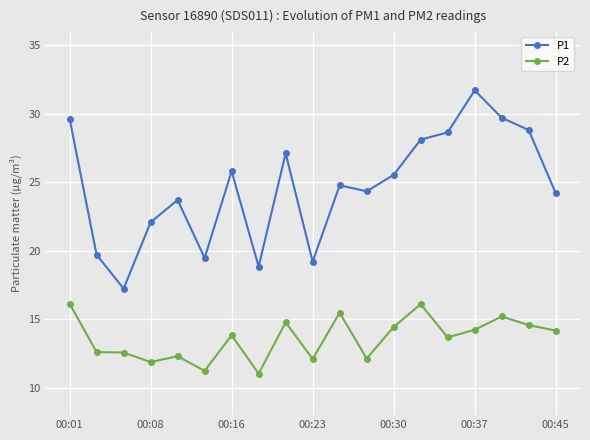

What is the difference between the maximum and second lowest values in the P1 series?

12.9